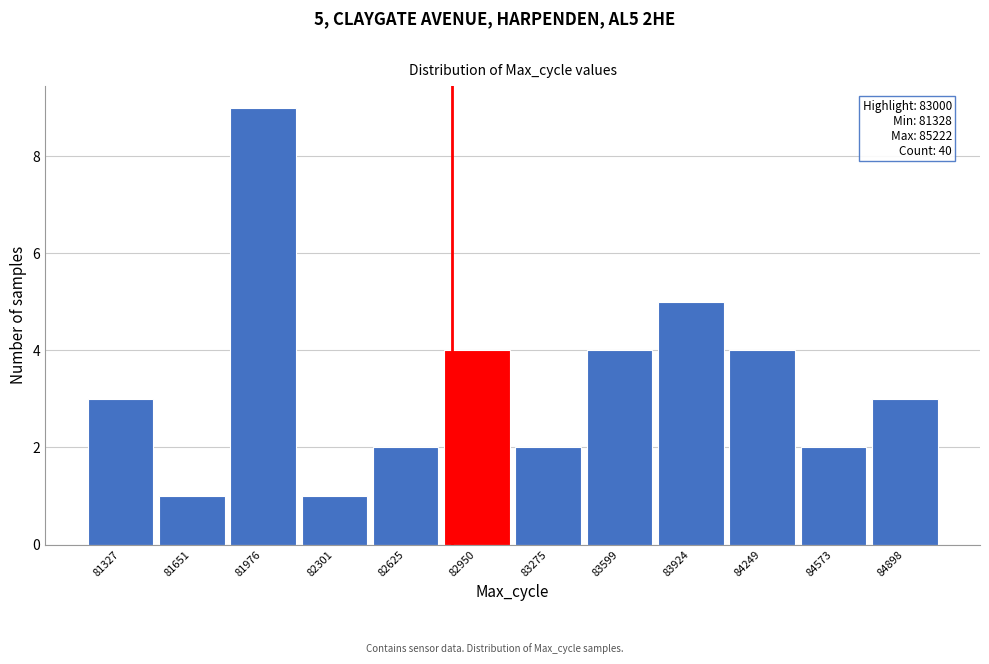

Reading left to right, transcribe all the data shown in this chart.

3	1	9	1	2	4	2	4	5	4	2	3